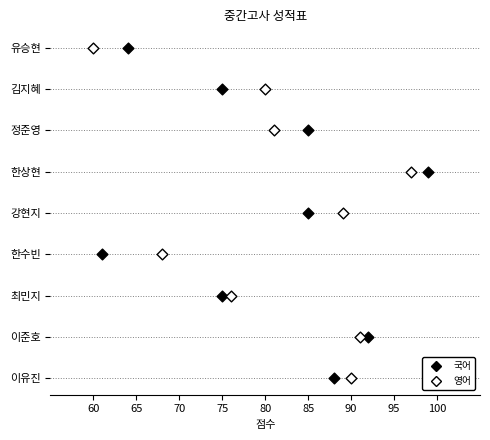

What are all the series names shown in the legend?

국어, 영어